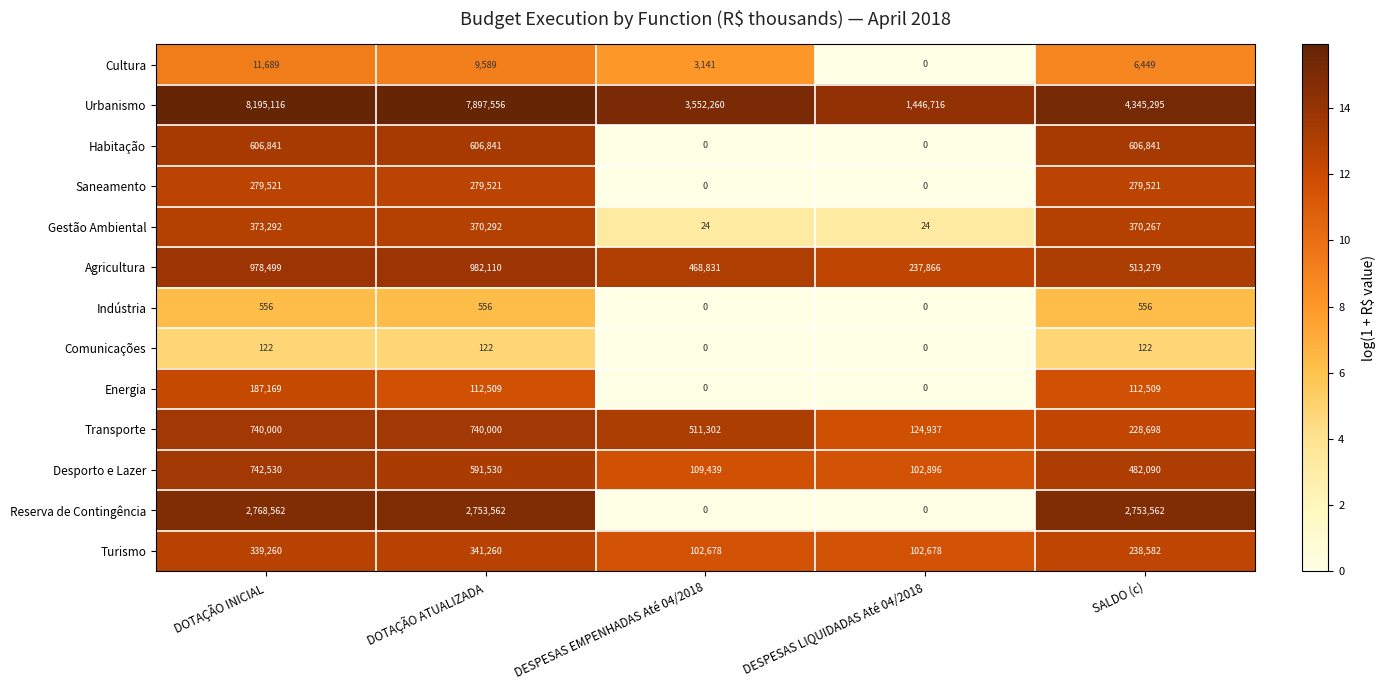

How many series are shown in this chart?

13